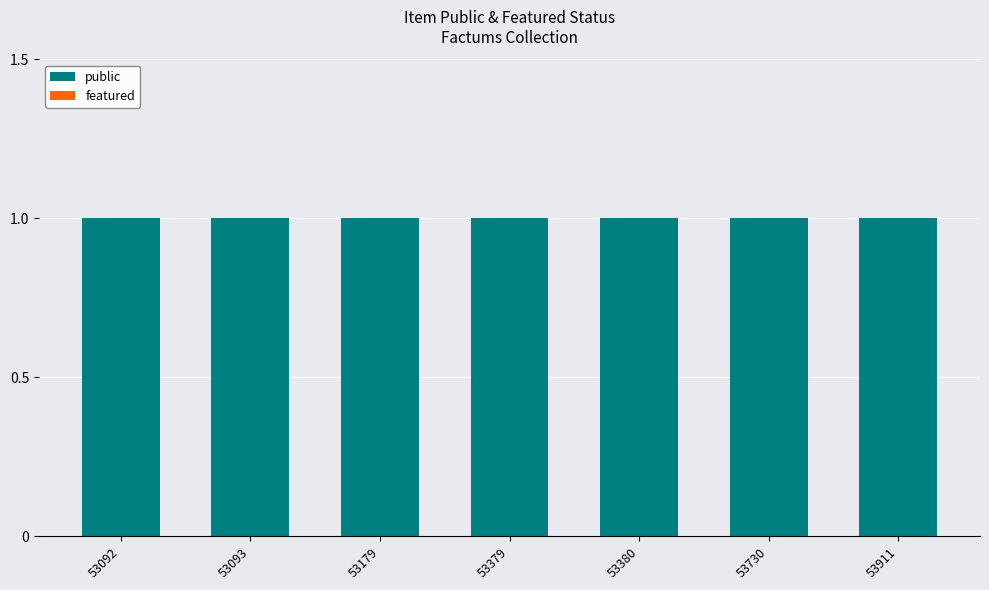

What is the sum of all public values?

7